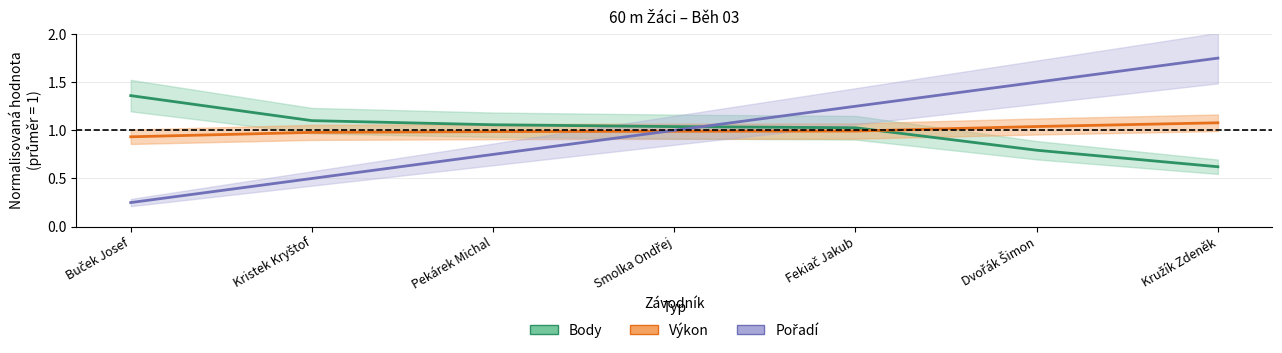

How many lines are shown in the chart?

3